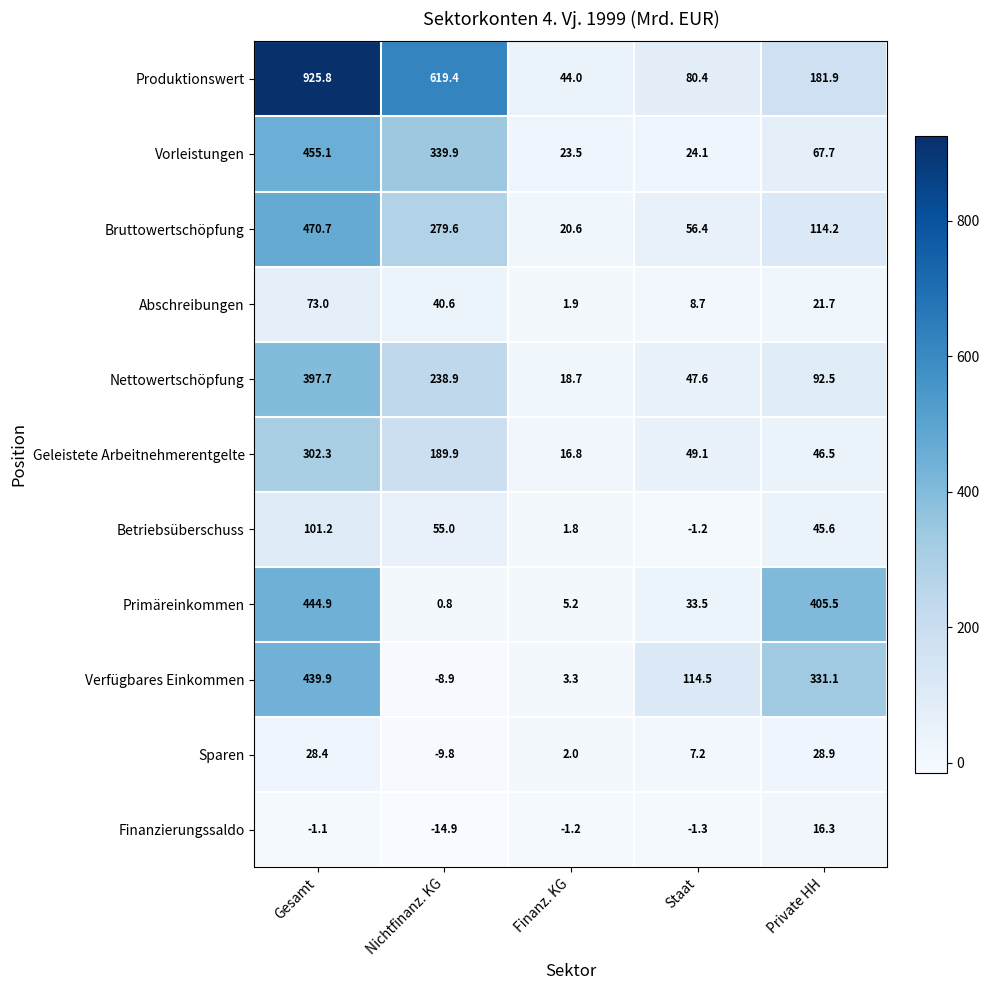

How many values in Betriebsüberschuss are above zero?

4